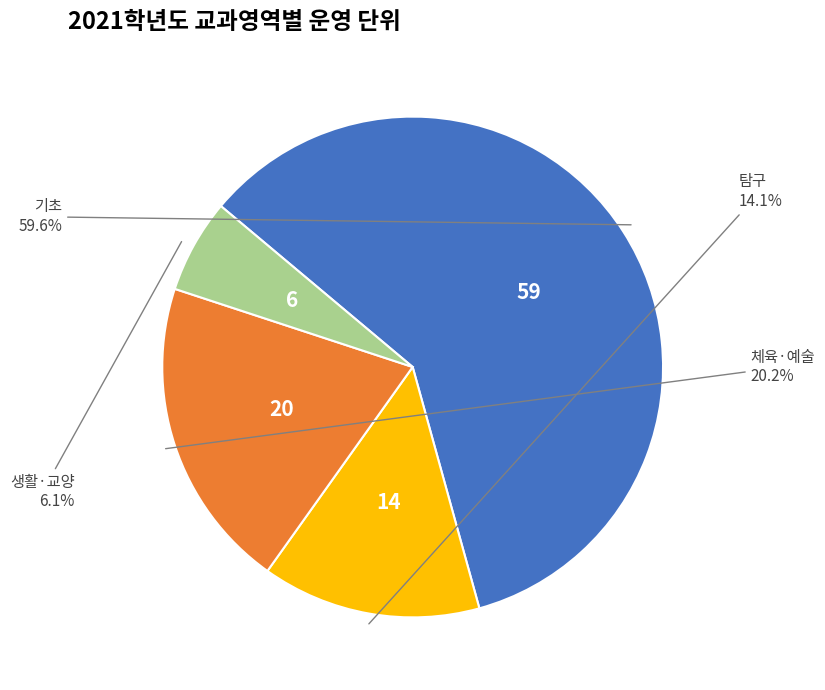

Is there a majority slice in this chart?

Yes